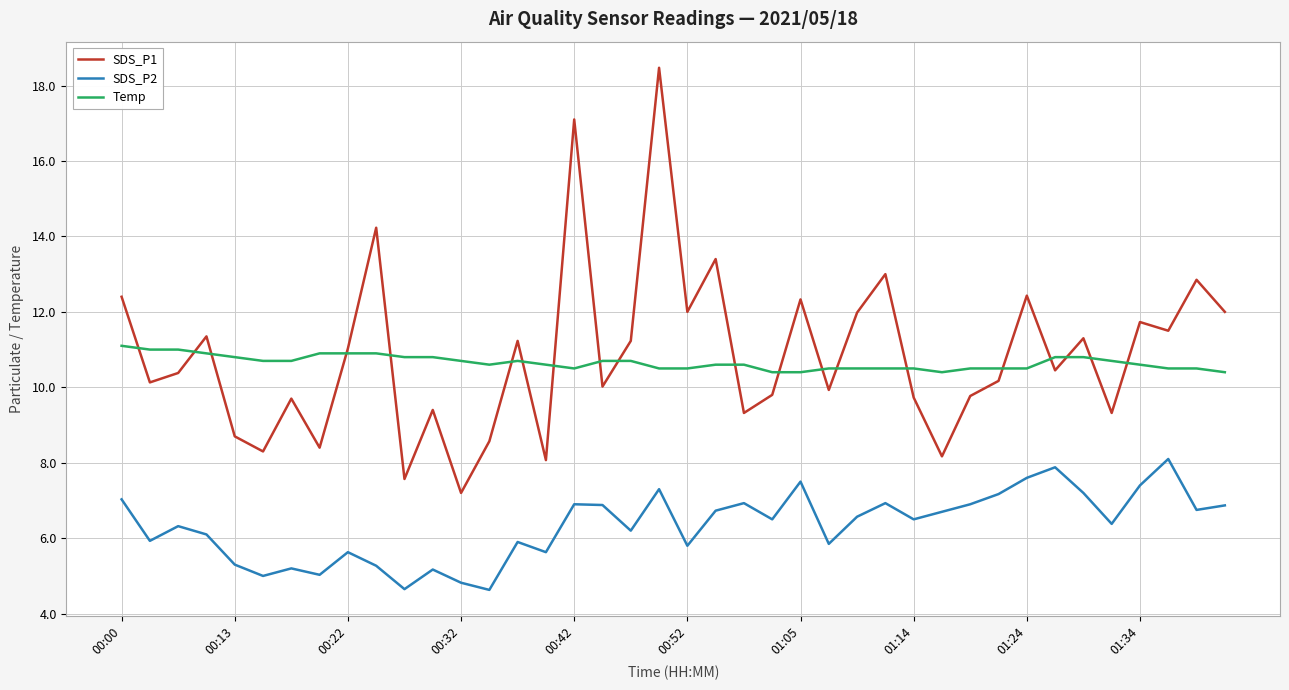

True or false: SDS_P2 and SDS_P1 cross at least once.

False